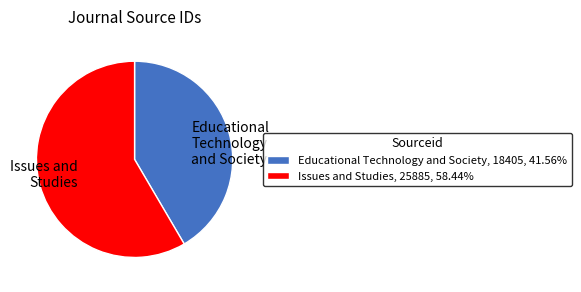

How many slices are in this pie chart?

2